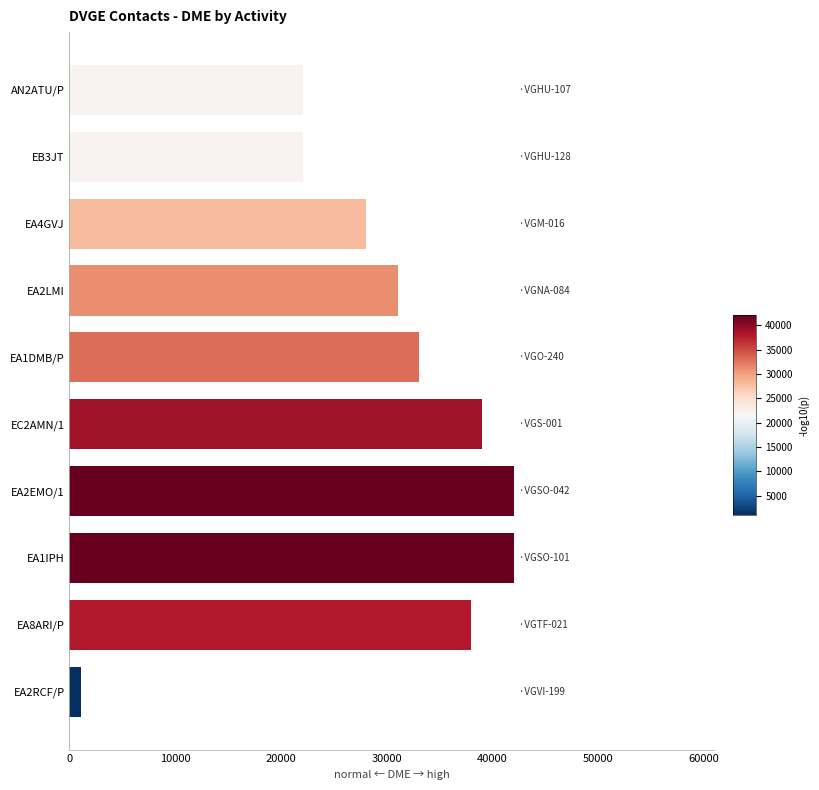

What is the label of the 3rd bar from the top?

EA4GVJ